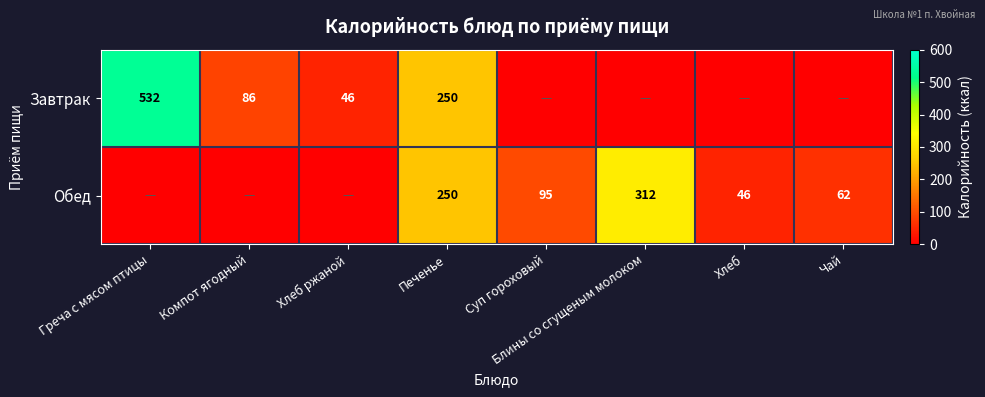

True or false: Обед has a value of 312 at Блины со сгущеным молоком.

True